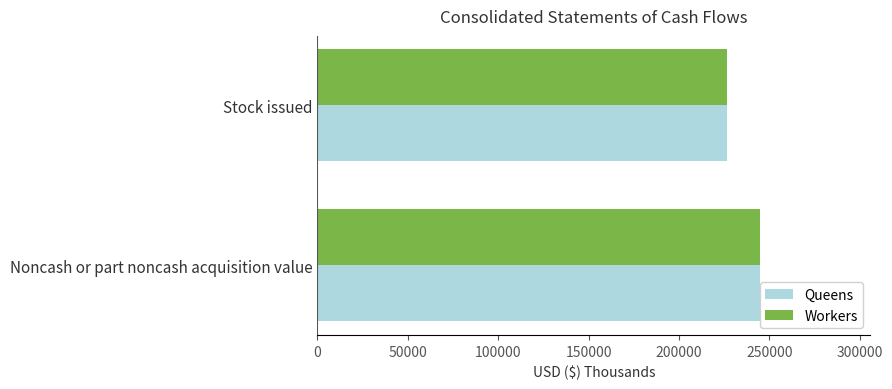

What is the sum of all Workers values?

471530